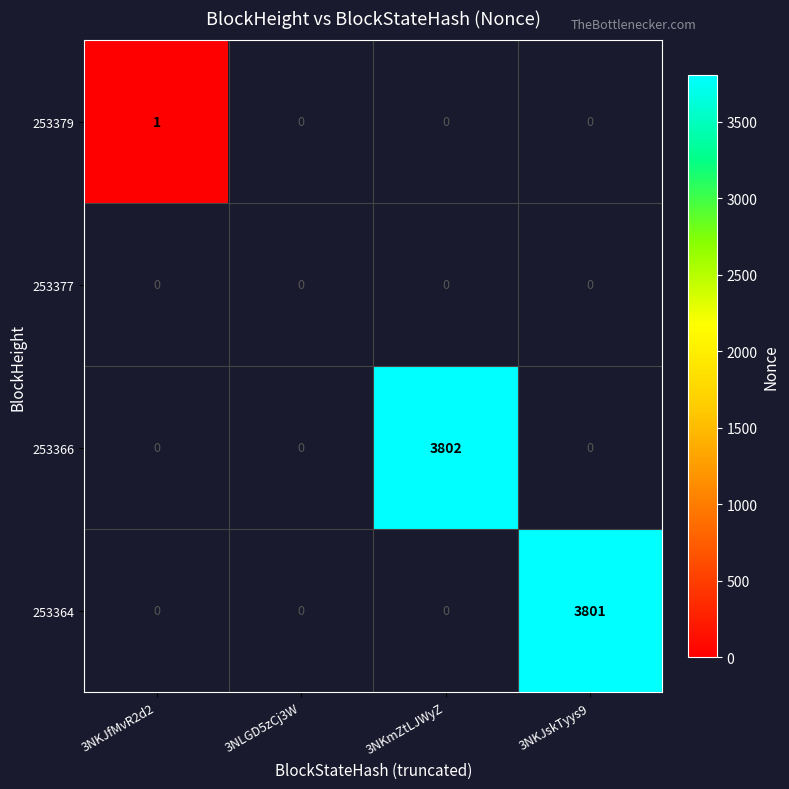

True or false: 253379 has a value of 0 at 3NLGD5zCj3W.

True